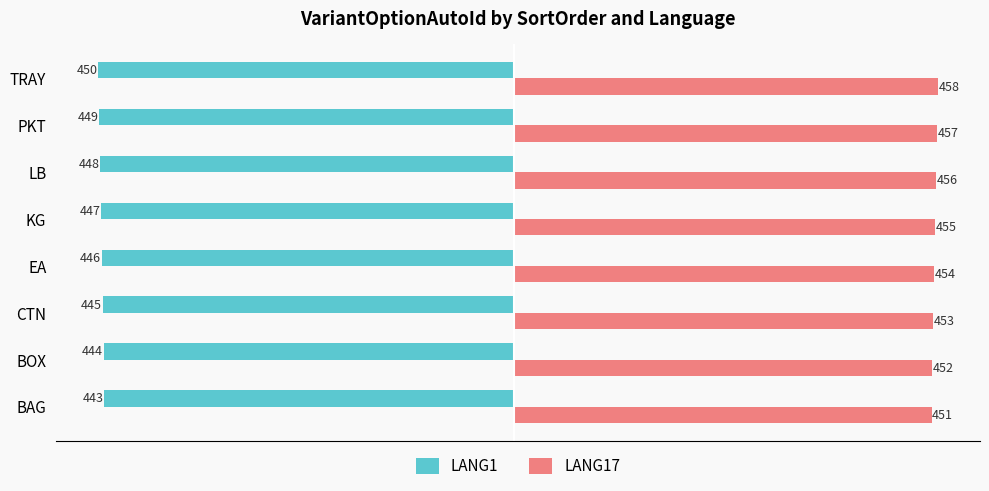

At how many categories does at least one series exceed 167?

8